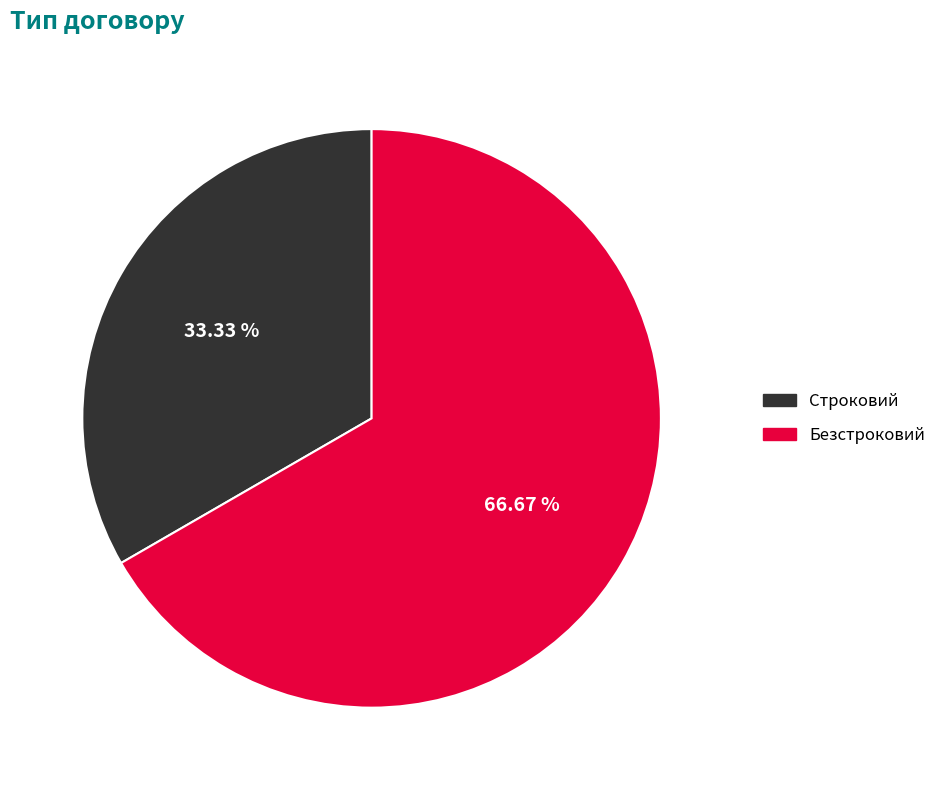

The Безстроковий slice represents 79% of the pie. True or false?

False